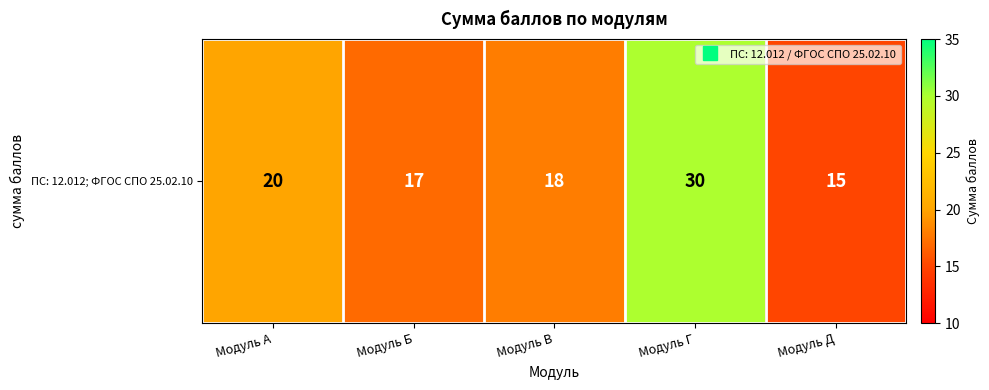

What is the minimum value shown in the chart?

15